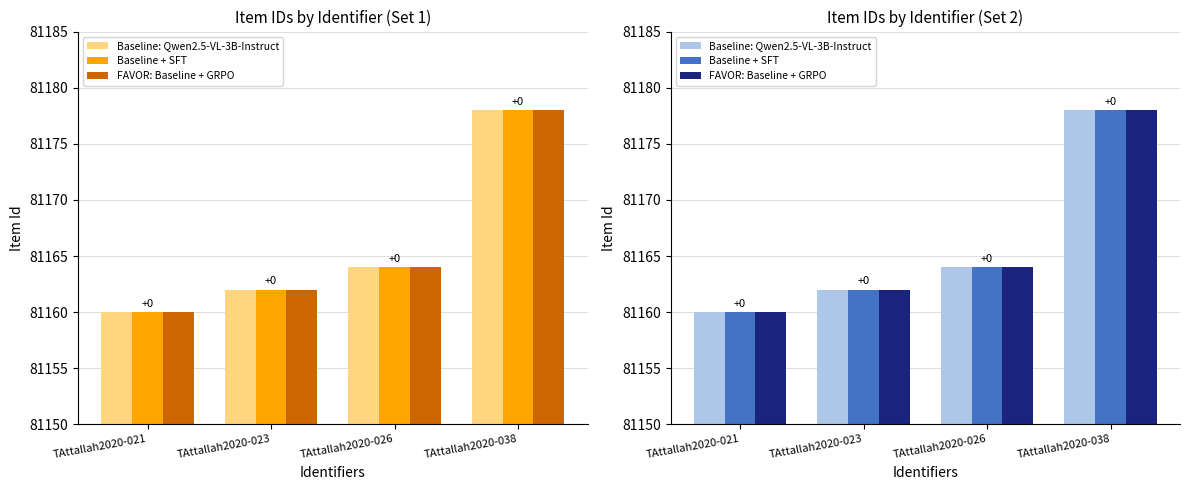

At TAttallah2020-026, list the series in order from smallest to largest.

Baseline: Qwen2.5-VL-3B-Instruct, Baseline + SFT, FAVOR: Baseline + GRPO